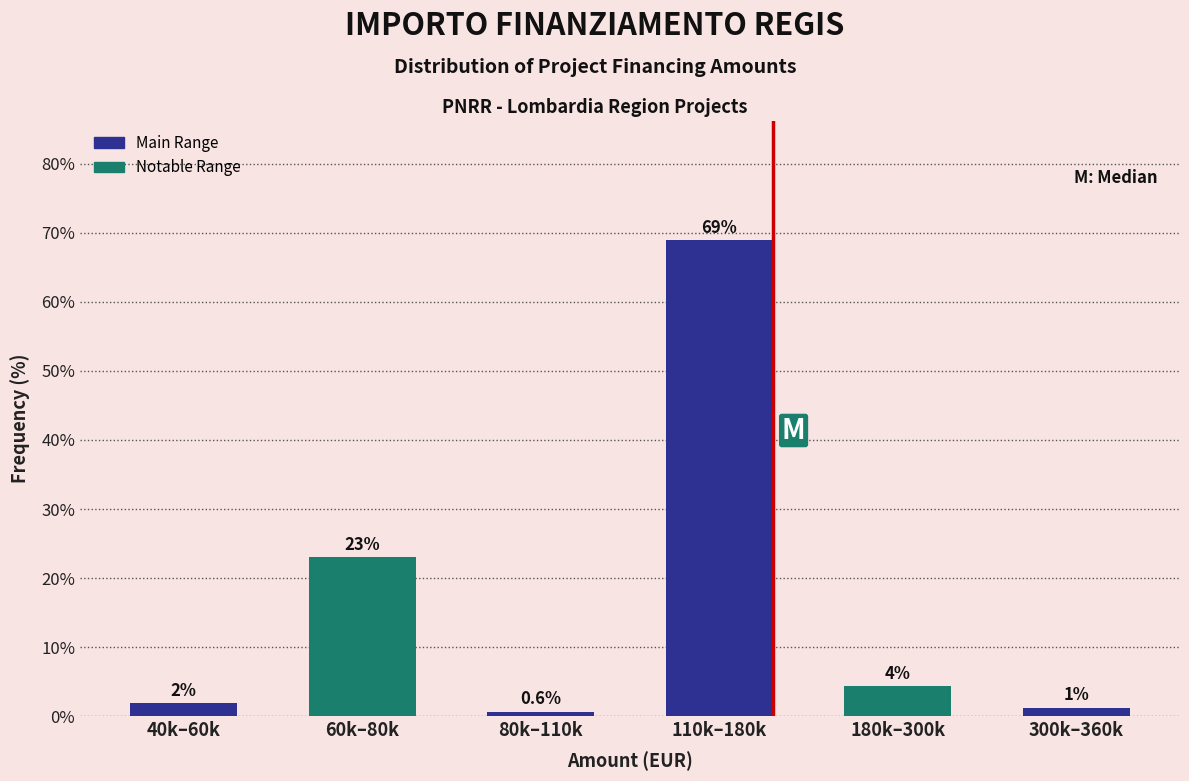

What position from the left is 300k–360k?

6